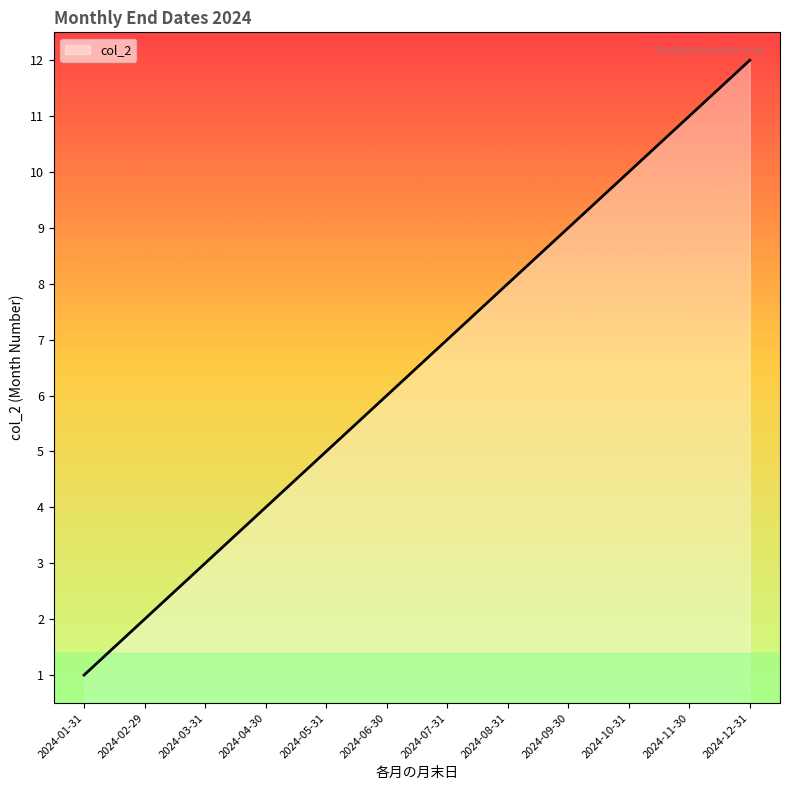

Rank the categories by value from lowest to highest.

2024-01-31, 2024-02-29, 2024-03-31, 2024-04-30, 2024-05-31, 2024-06-30, 2024-07-31, 2024-08-31, 2024-09-30, 2024-10-31, 2024-11-30, 2024-12-31